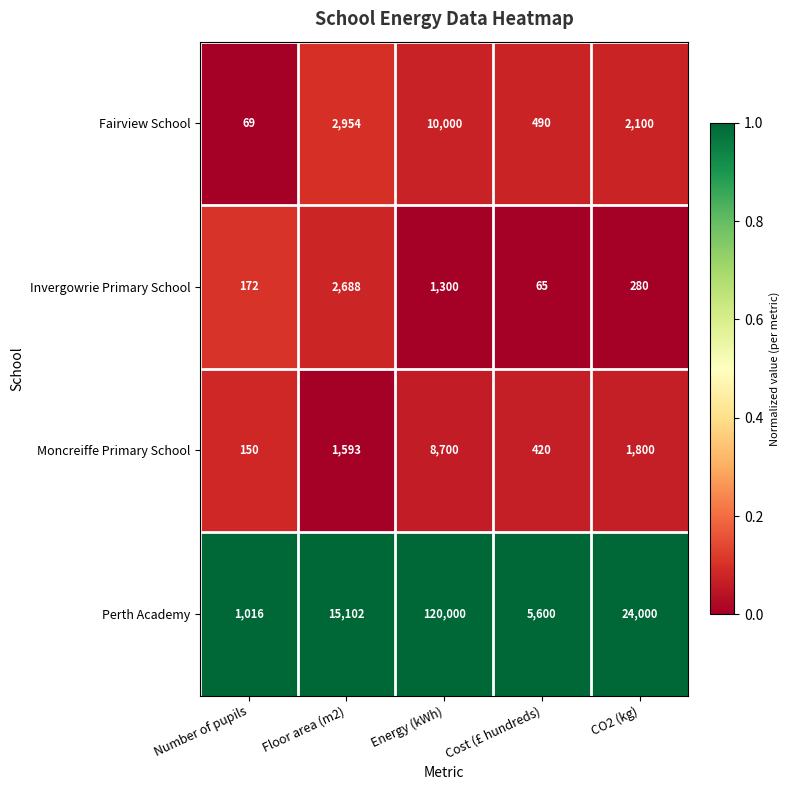

Where is Invergowrie Primary School nearest to the value 1376?

Energy (kWh)